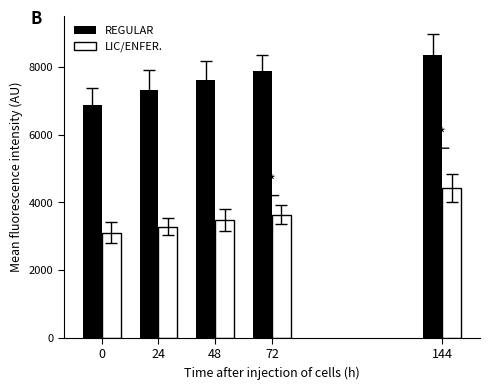

Reading left to right, list all the values displayed in this chart.

REGULAR: 6889.4	7308.0	7617.0	7869.2	8362.5
LIC/ENFER.: 3105.0	3276.0	3485.4	3627.0	4422.8